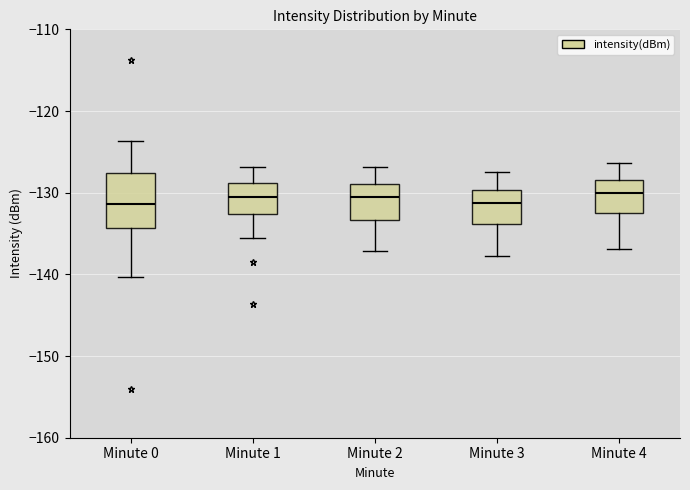

Comparing the boxes themselves (not the whiskers), which one is the tallest?

Minute 0